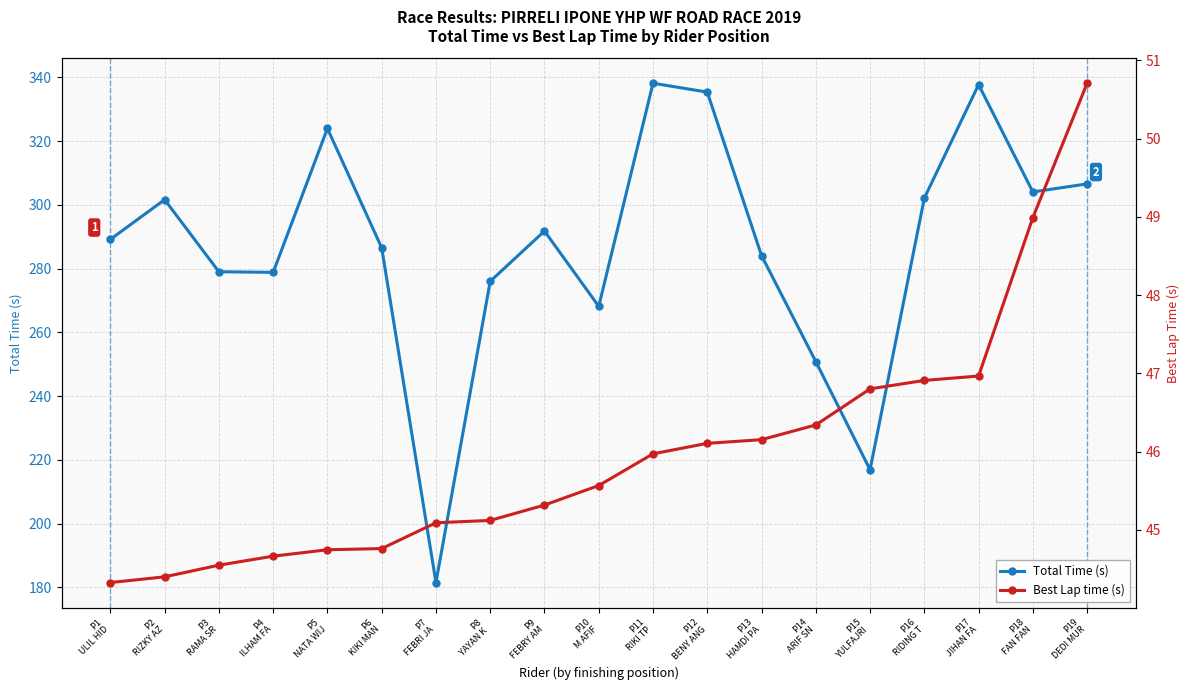

What is the label of the 5th point from the left?

P5
NATA WIJ